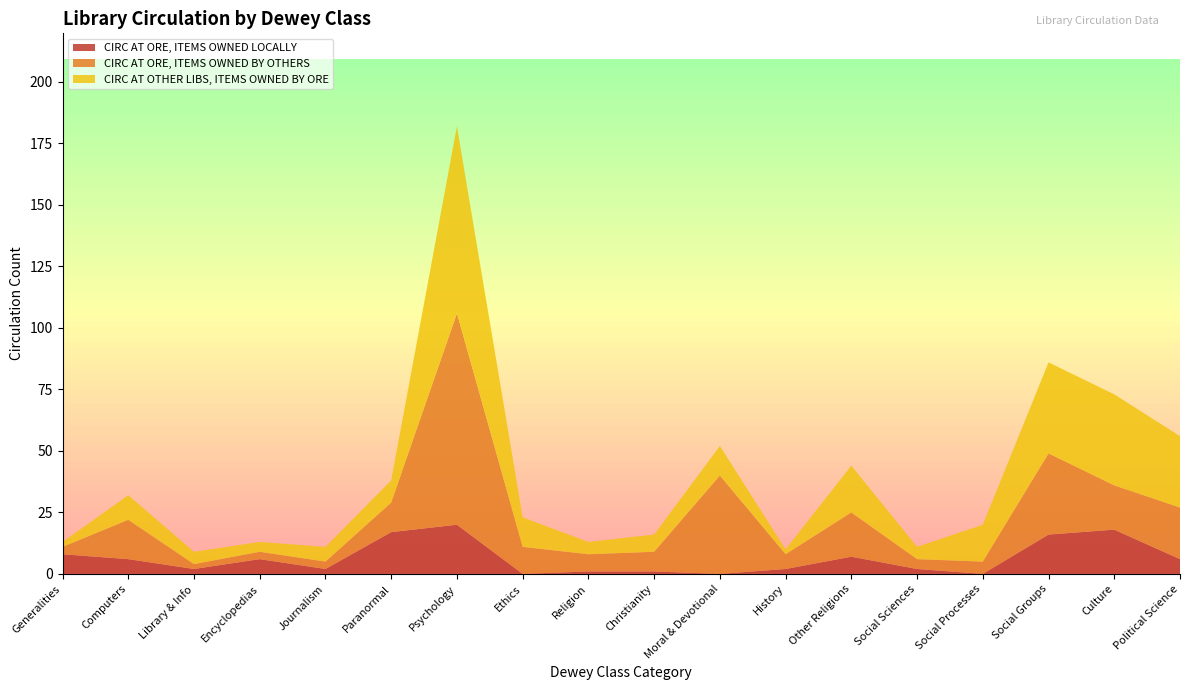

Reading left to right, what are all the values shown in this chart?

CIRC AT ORE, ITEMS OWNED LOCALLY: 8	6	2	6	2	17	20	0	1	1	0	2	7	2	0	16	18	6
CIRC AT ORE, ITEMS OWNED BY OTHERS: 3	16	2	3	3	12	86	11	7	8	40	6	18	4	5	33	18	21
CIRC AT OTHER LIBS, ITEMS OWNED BY ORE: 2	10	5	4	6	9	76	12	5	7	12	2	19	5	15	37	37	29